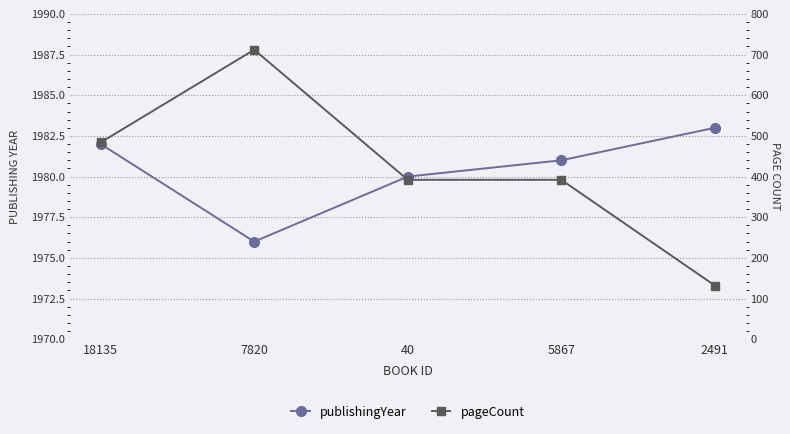

Rank the series at 2491 from lowest to highest value.

pageCount, publishingYear